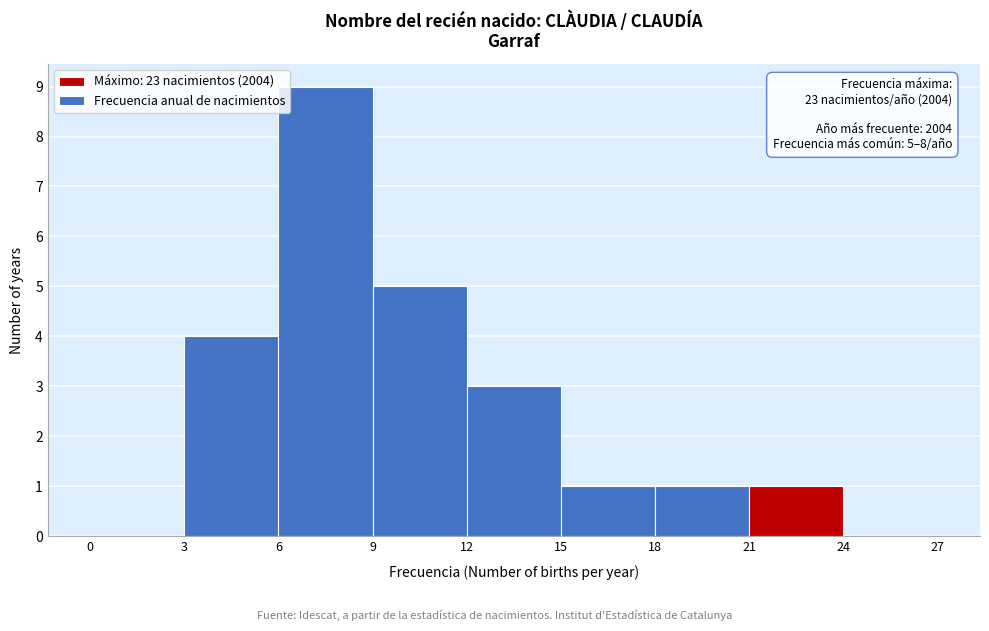

Over which range of the x-axis is the bar tallest?

6 to 9